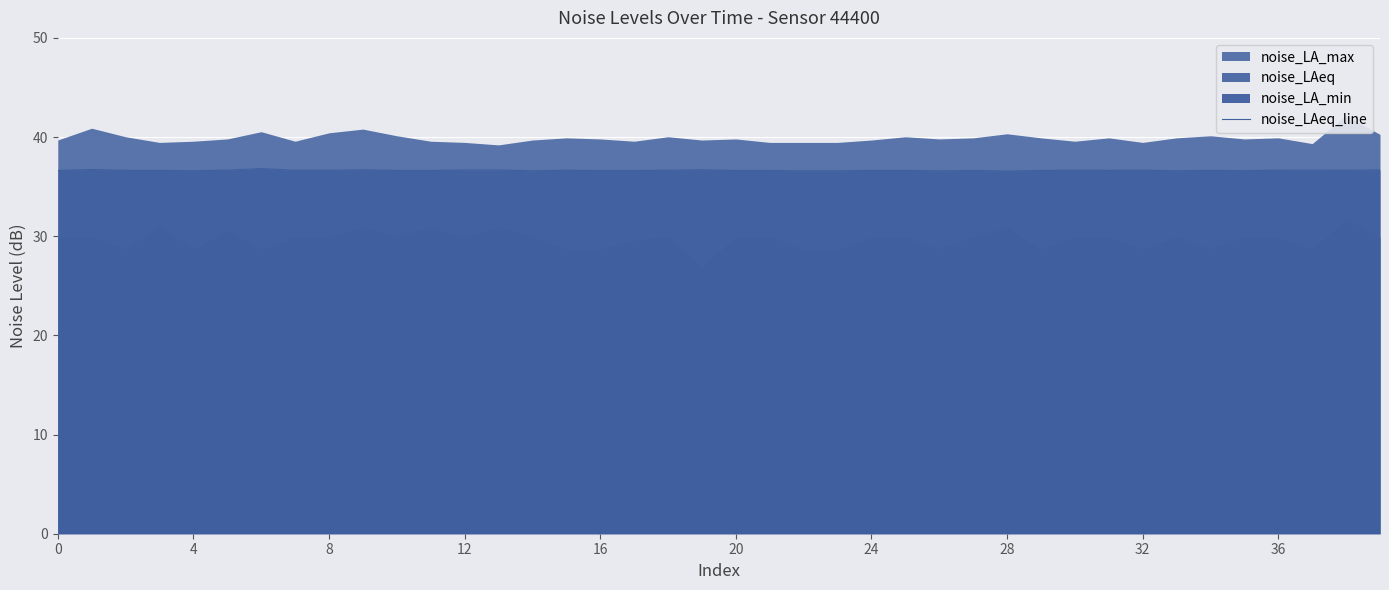

What is the change in value from 28 to 39?

+0.1